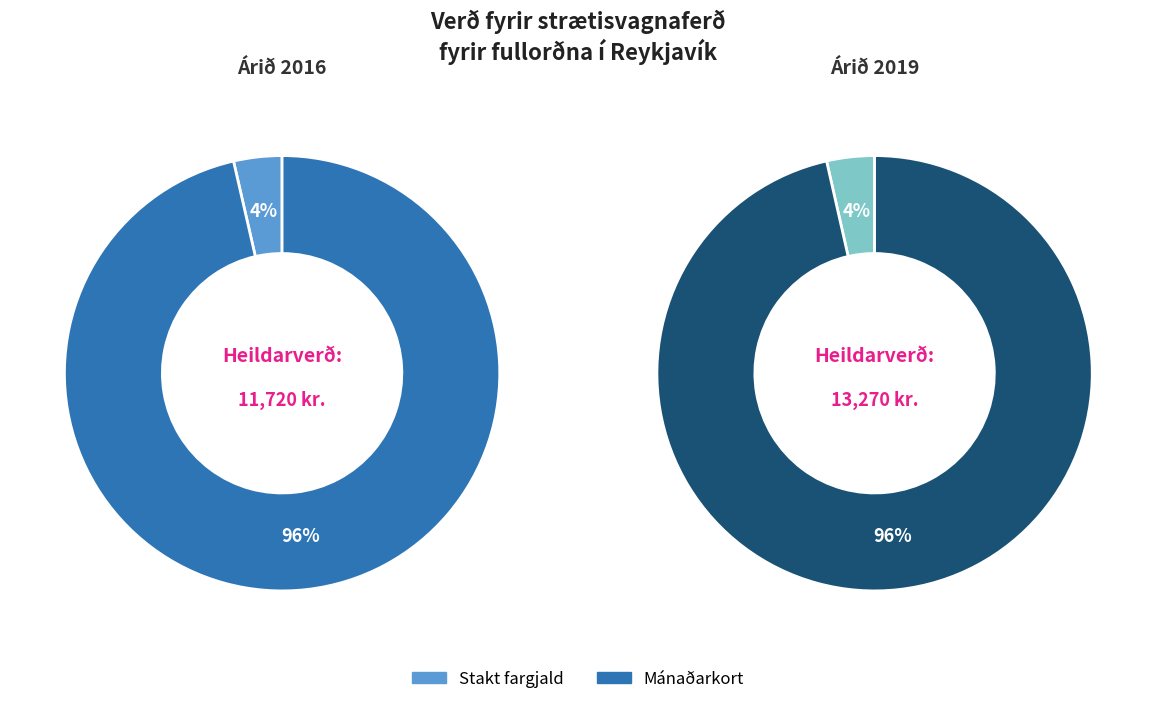

Which series has the widest spread of values?

Mánaðarkort